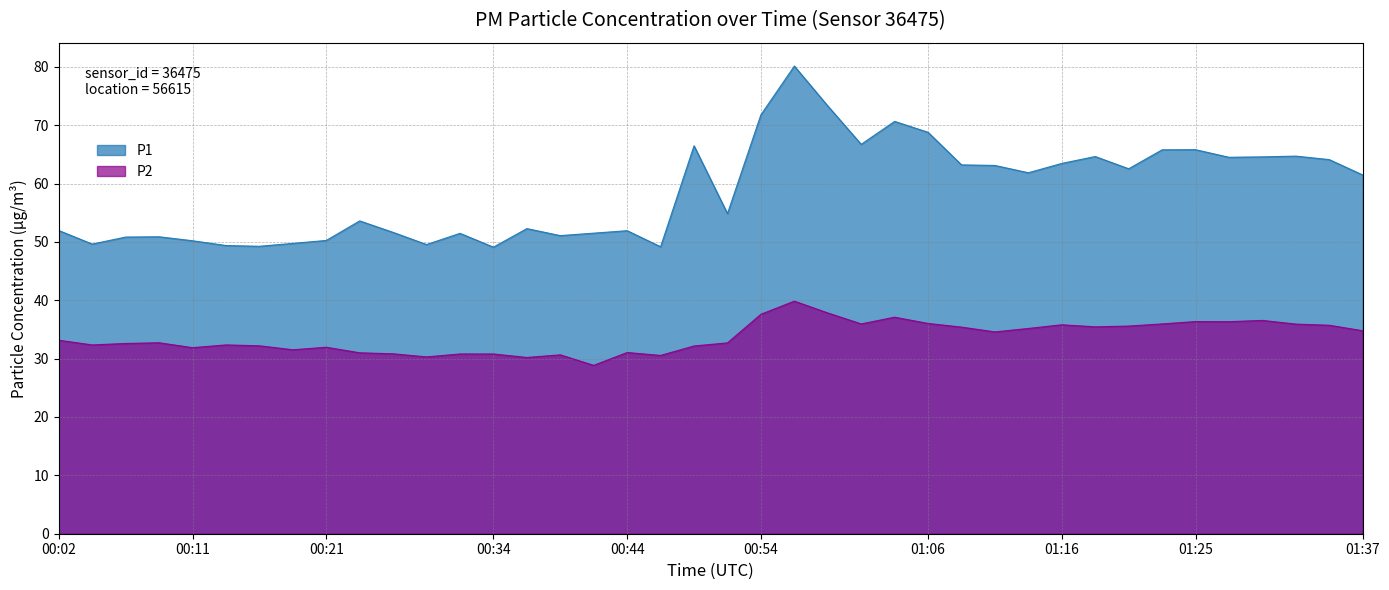

Is the value of P2 at 00:54 greater than the value of P1 at 00:09?

No